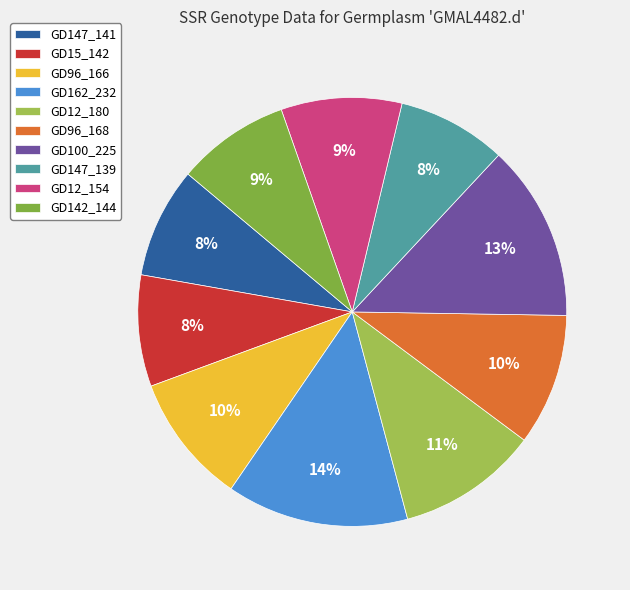

To the nearest percent, what is the average slice percentage?

10%